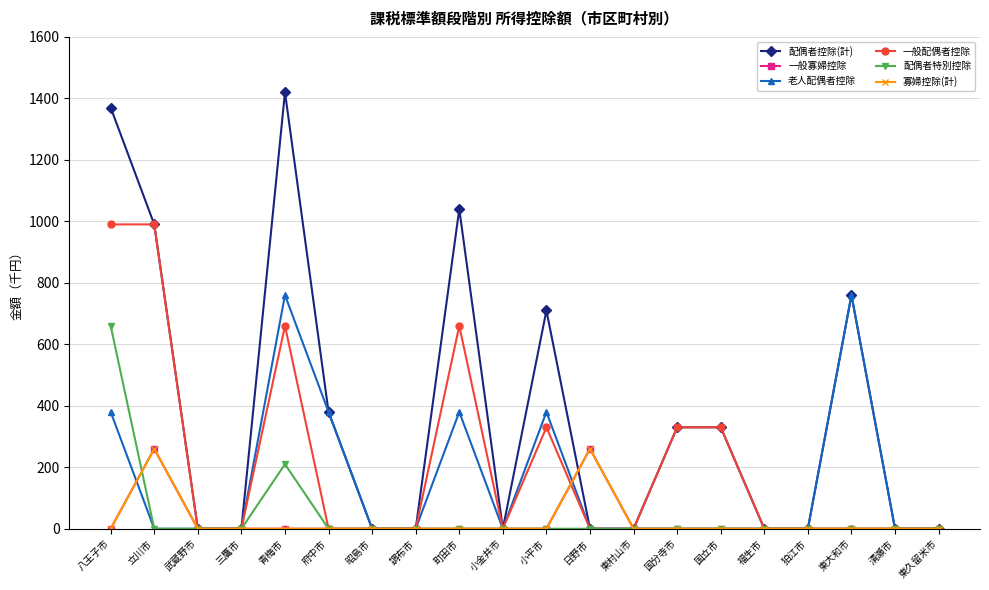

What is the difference between the maximum and minimum values in the 一般配偶者控除 series?

990